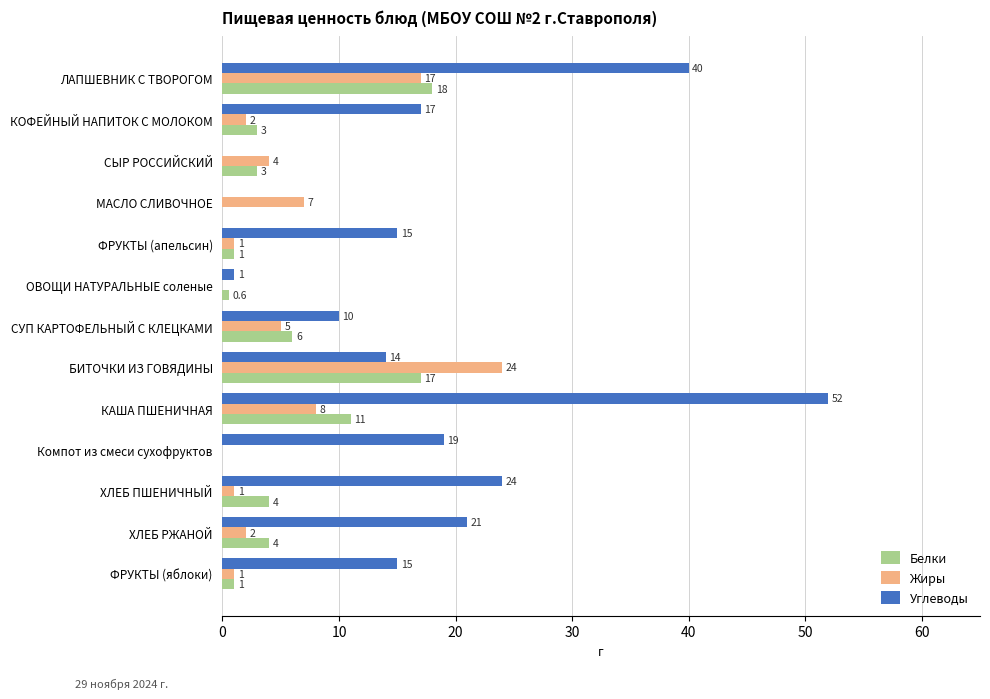

Which series changed the most between КОФЕЙНЫЙ НАПИТОК С МОЛОКОМ and СУП КАРТОФЕЛЬНЫЙ С КЛЕЦКАМИ?

Углеводы